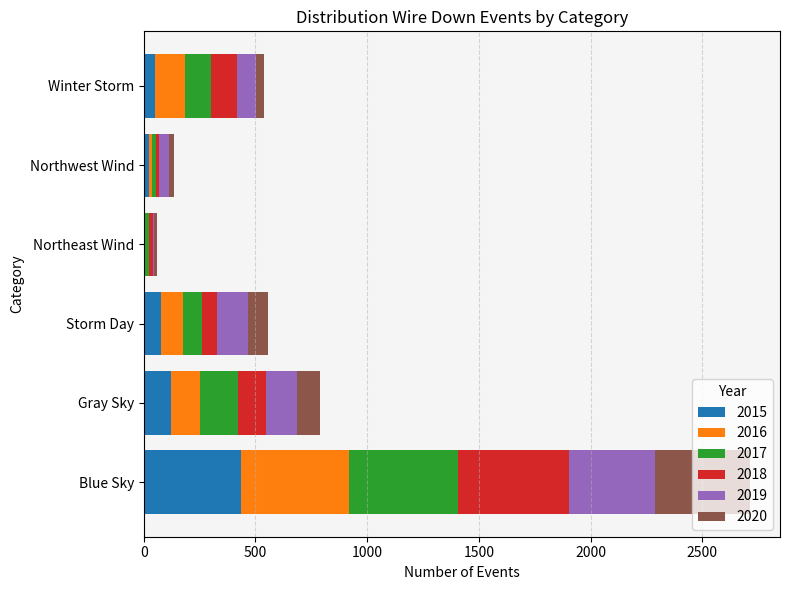

At which label does 2015 reach its peak?

Blue Sky